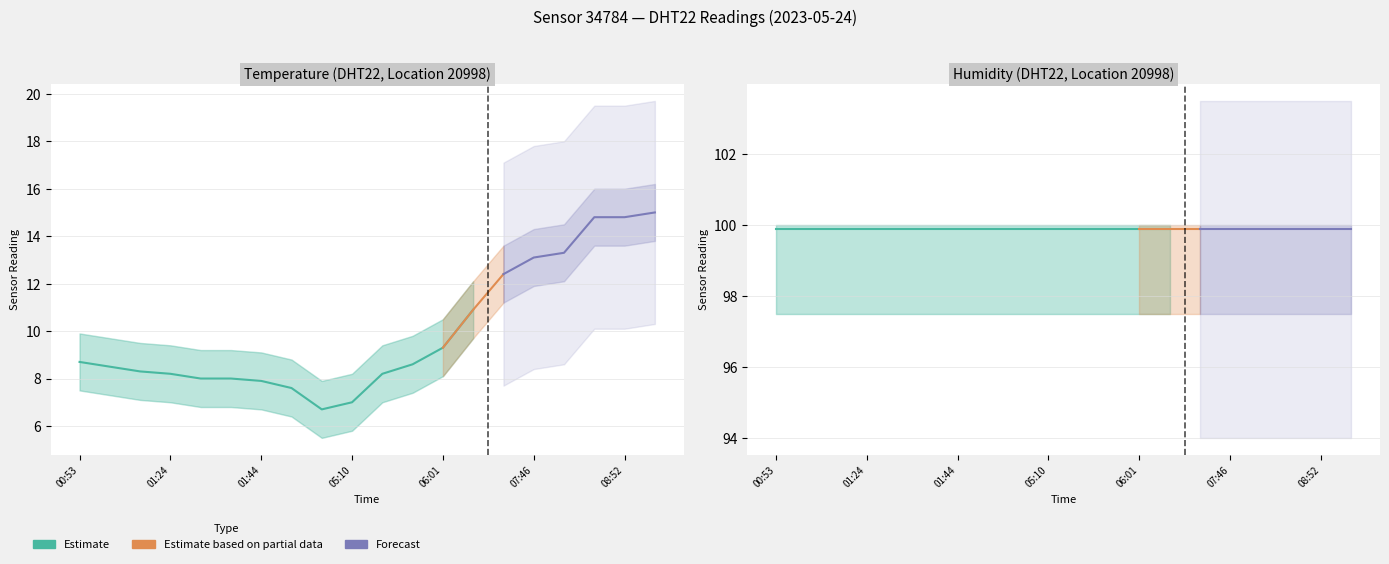

What is the greatest value displayed?

99.9